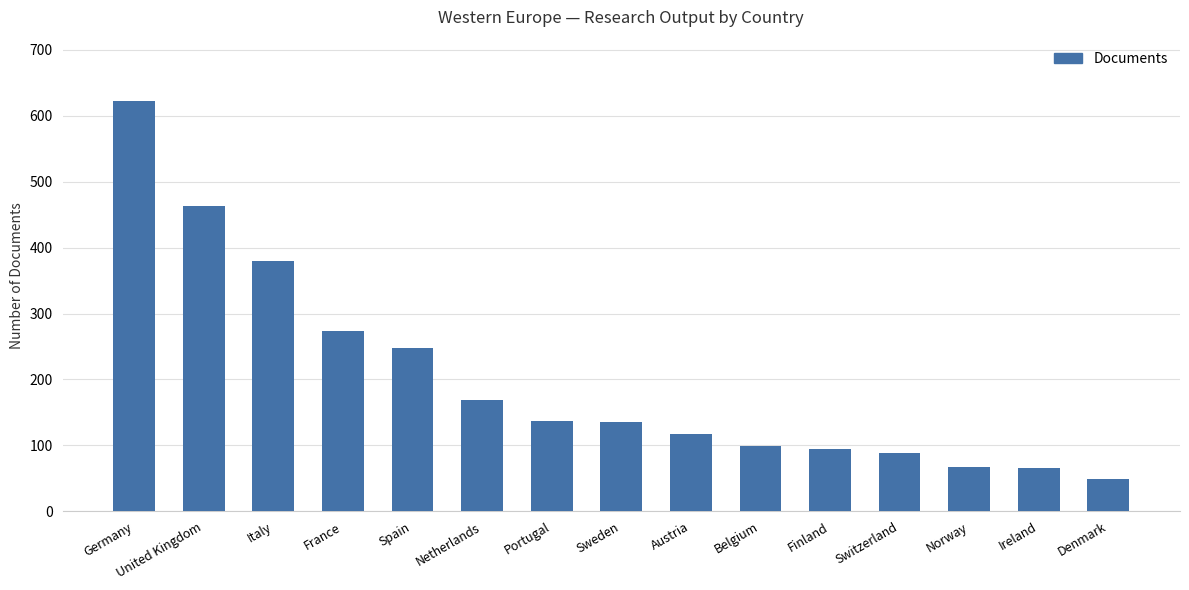

What is the sum of all values?

3008